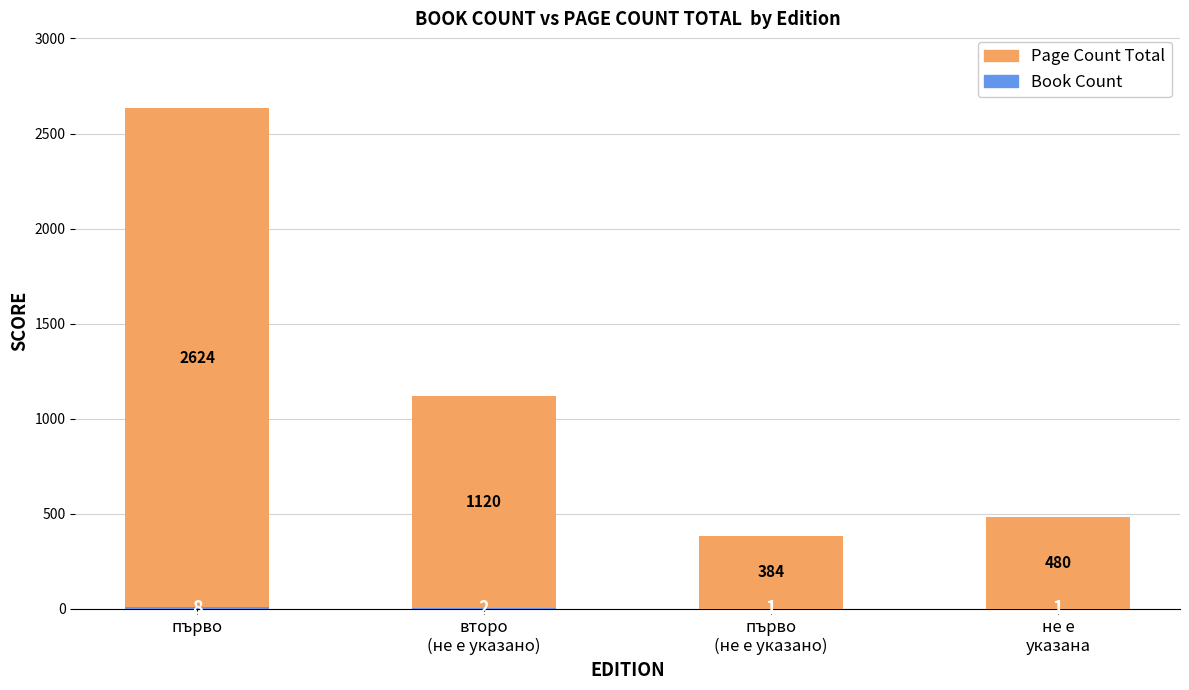

At which category is the sum across all series the highest?

първо